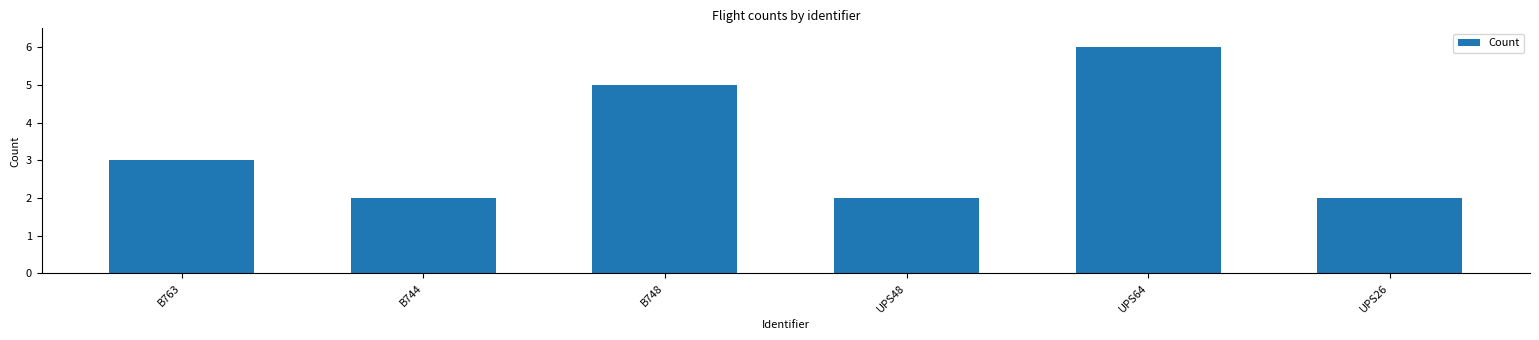

At which category does the chart reach its peak across all series?

UPS64